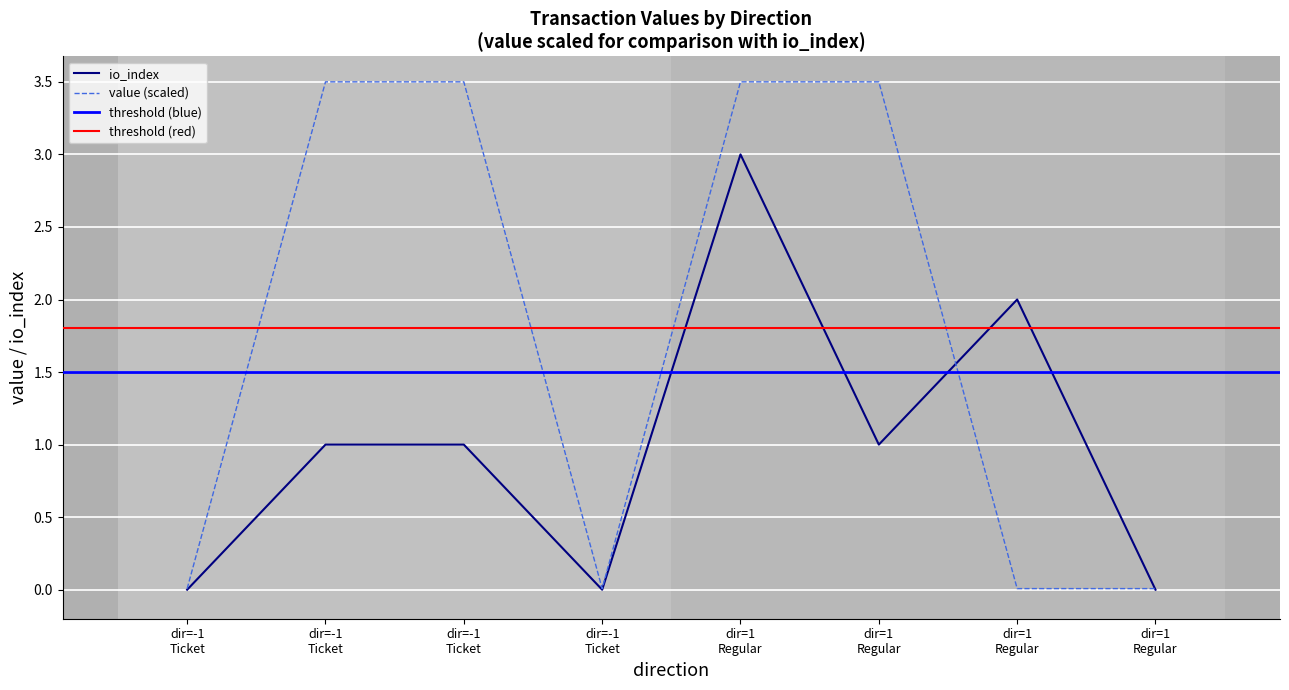

Reading left to right, list all the values displayed in this chart.

io_index: 0.0	1.0	1.0	0.0	3.0	1.0	2.0	0.0
value: 0.0	3.5	3.5	0.0	3.5	3.5	0.0	0.0